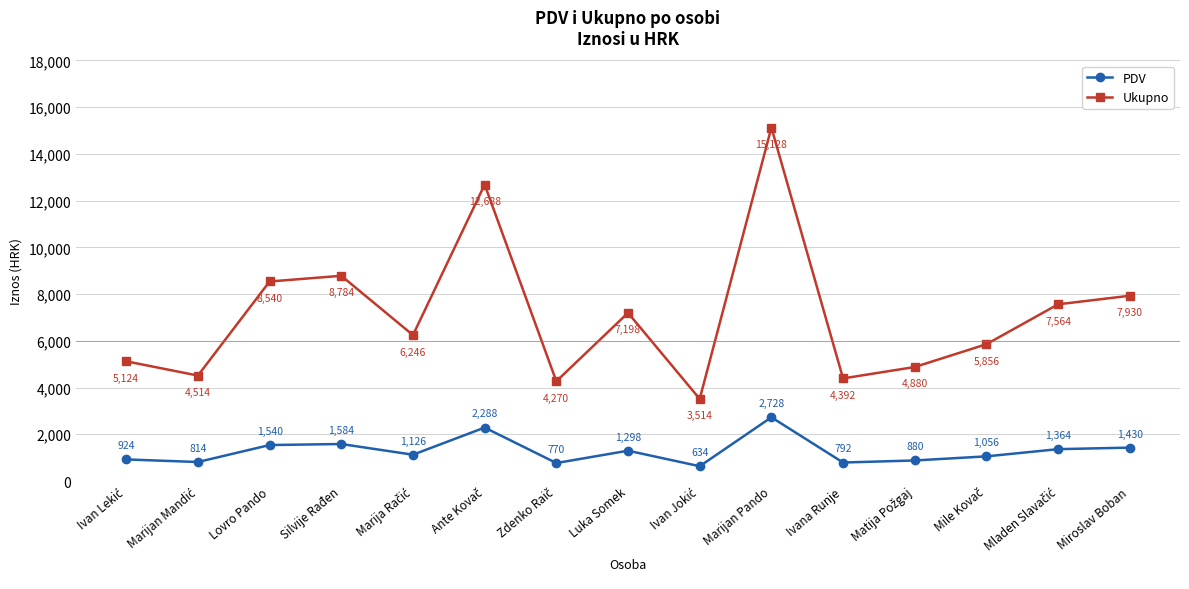

True or false: PDV and Ukupno intersect in this chart.

False